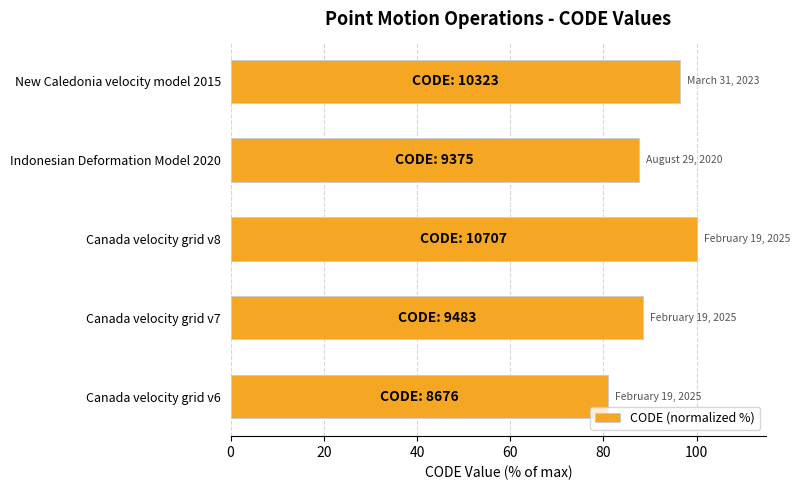

Approximately how many times larger is the value at Indonesian Deformation Model 2020 compared to New Caledonia velocity model 2015?

0.9